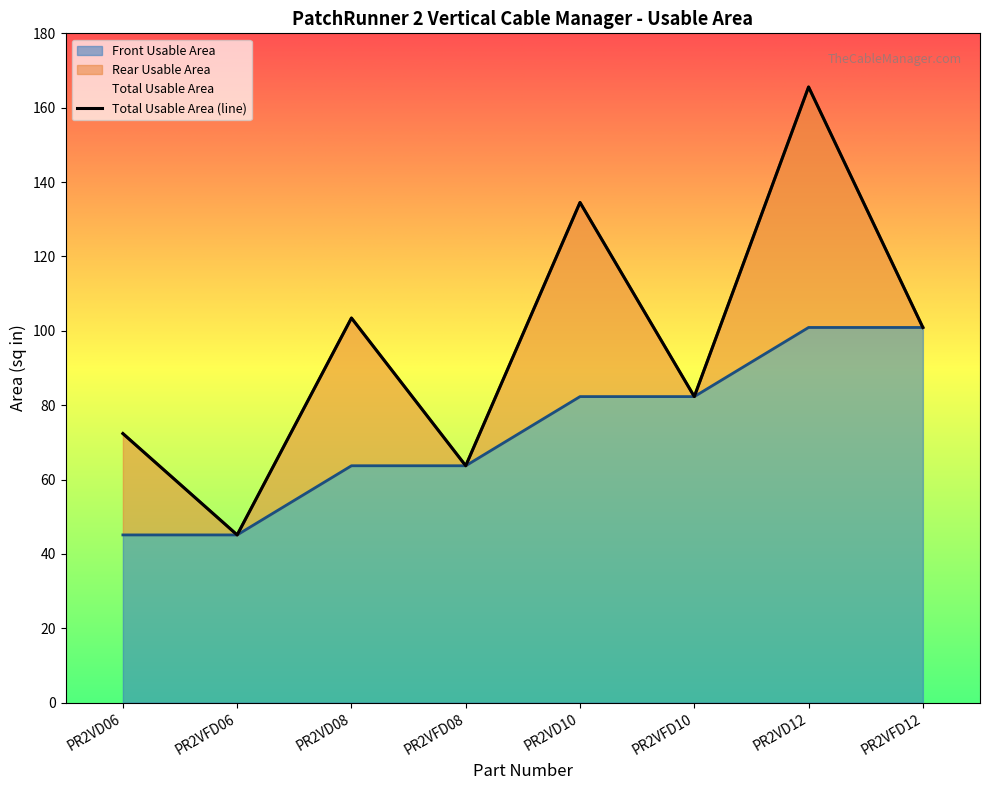

What is the approximate value at PR2VD12?

165.6